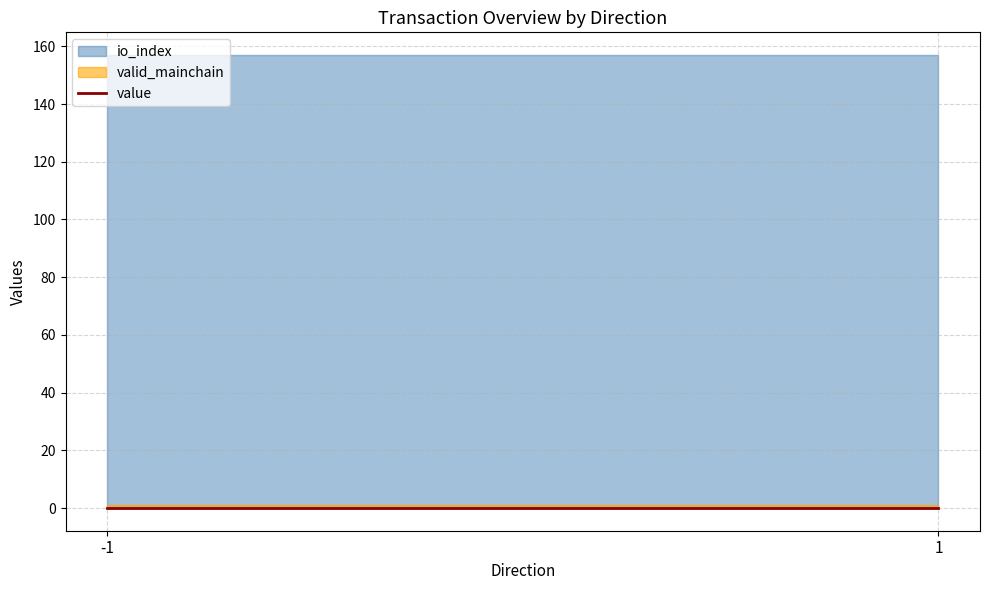

Is it true that value equals 0.3 at -1?

False